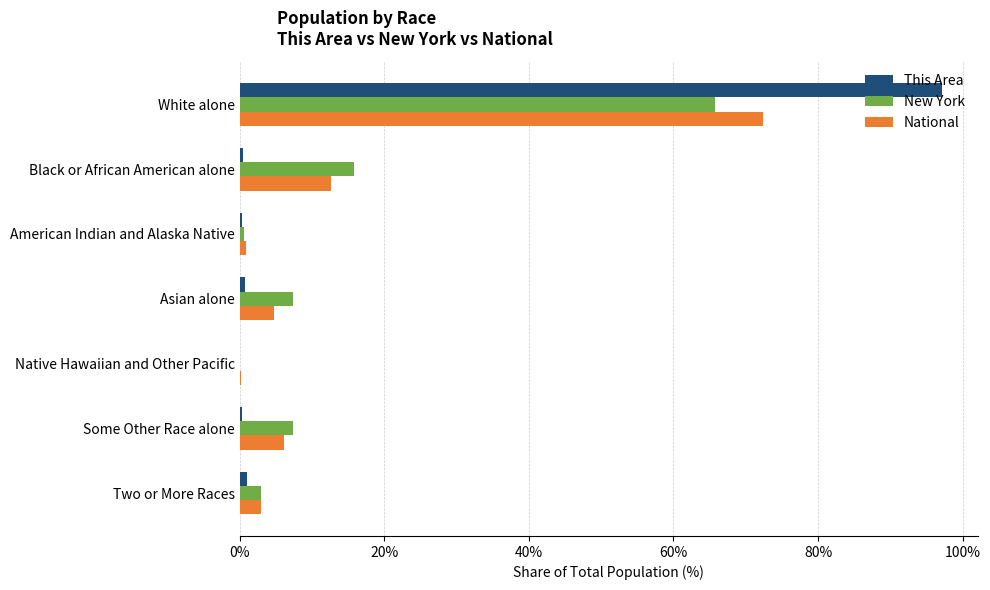

Is the value of This Area at Some Other Race alone greater than the value of National at Black or African American alone?

No